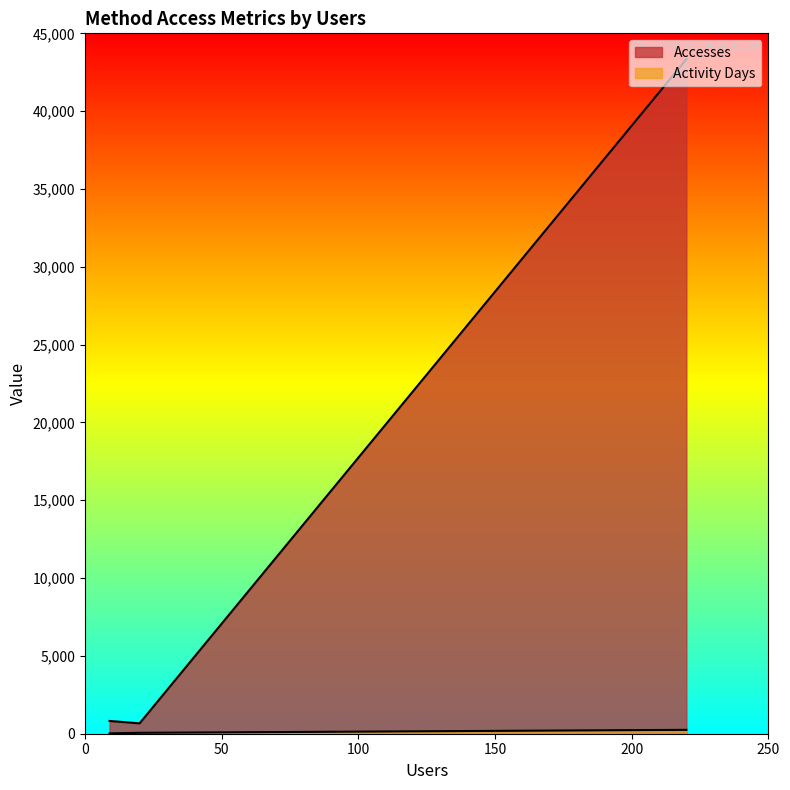

What is the maximum value shown in the chart?

43333